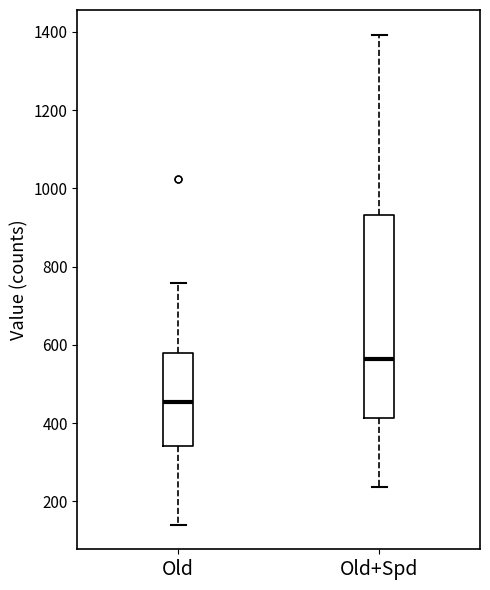

Which box's median line is the lowest?

Old